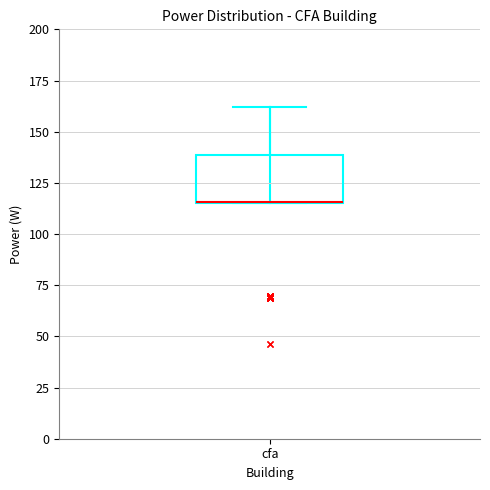

Where is the upper edge of the box for cfa on the y-axis? The values are not printed on the chart, so give them approximately, as read against the axis.

140